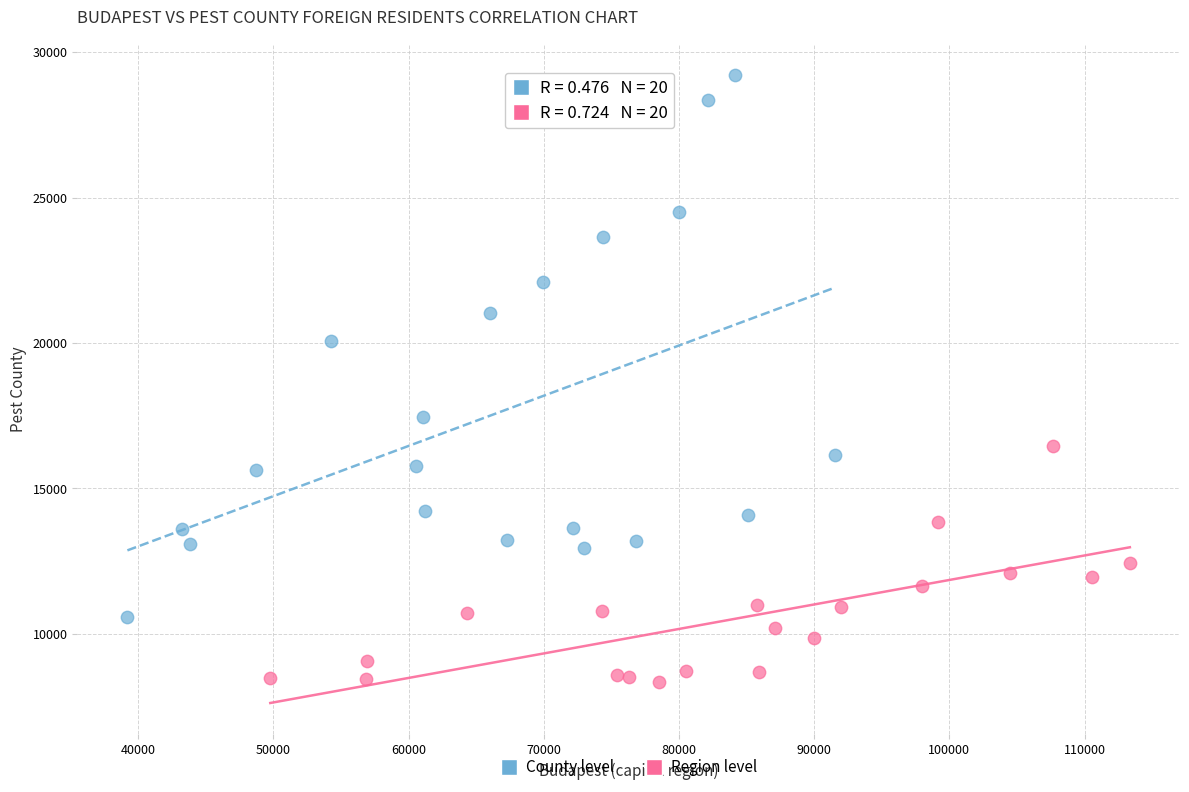

Which series has the widest spread of Y values?

County level